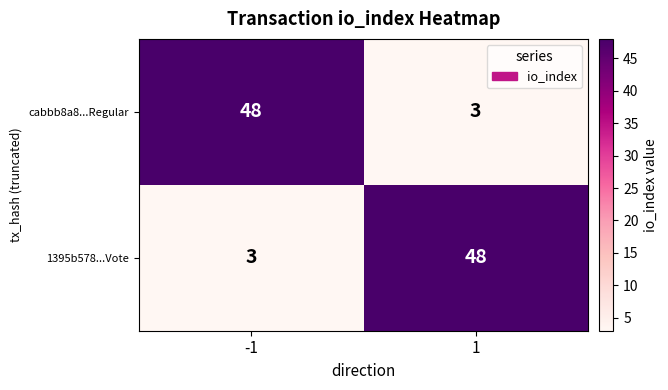

What is the spread (max minus min) of values at -1?

45